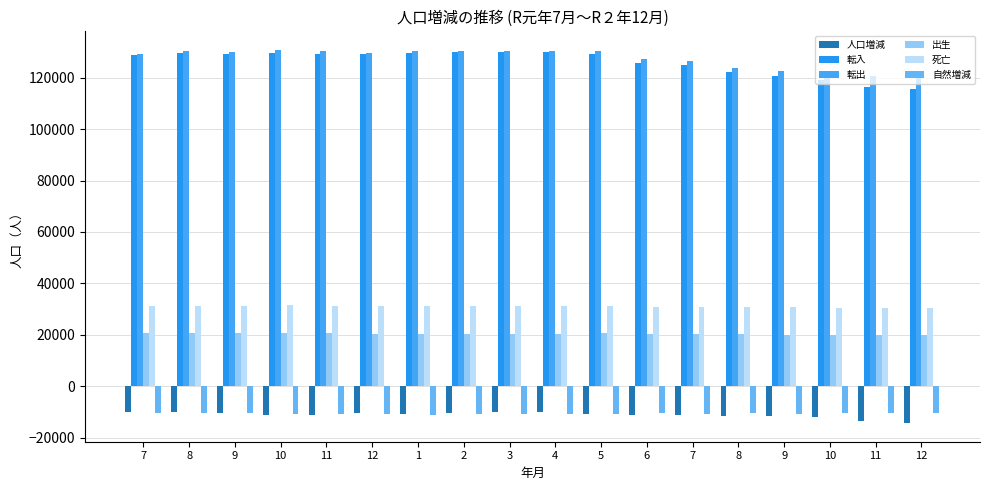

What are all the series names shown in the legend?

人口増減, 転入, 転出, 出生, 死亡, 自然増減